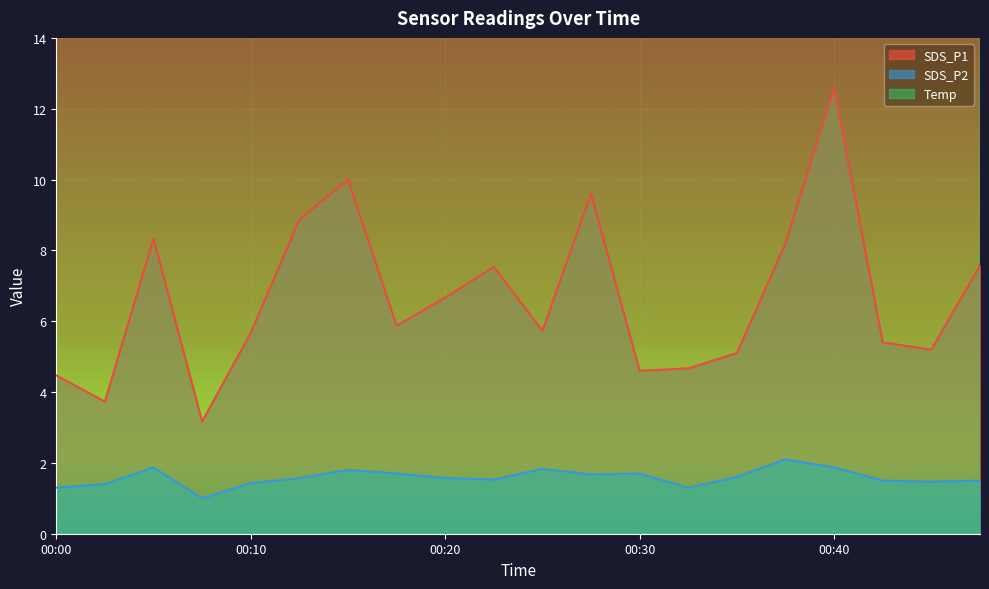

Reading left to right, transcribe all the data shown in this chart.

SDS_P1: 4.5	3.7	8.3	3.2	5.7	8.9	10.0	5.9	6.7	7.5	5.7	9.6	4.6	4.7	5.1	8.2	12.6	5.4	5.2	7.6
SDS_P2: 1.3	1.4	1.9	1.0	1.4	1.6	1.8	1.7	1.6	1.5	1.8	1.7	1.7	1.3	1.6	2.1	1.9	1.5	1.5	1.5
Temp: 20.0	19.8	20.2	20.3	20.1	20.2	20.2	20.0	20.3	20.8	21.0	20.9	21.1	21.3	21.5	21.5	21.5	21.2	21.1	21.2